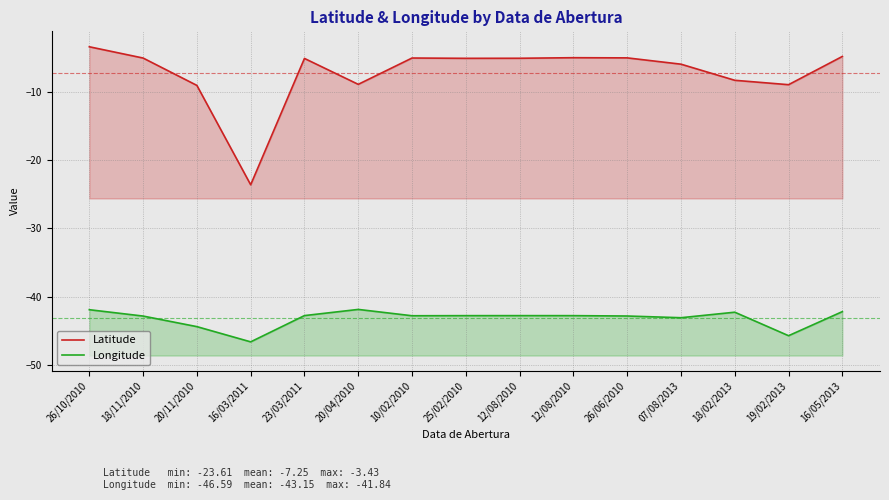

The value of Latitude at 12/08/2010 is -5.0. True or false?

True